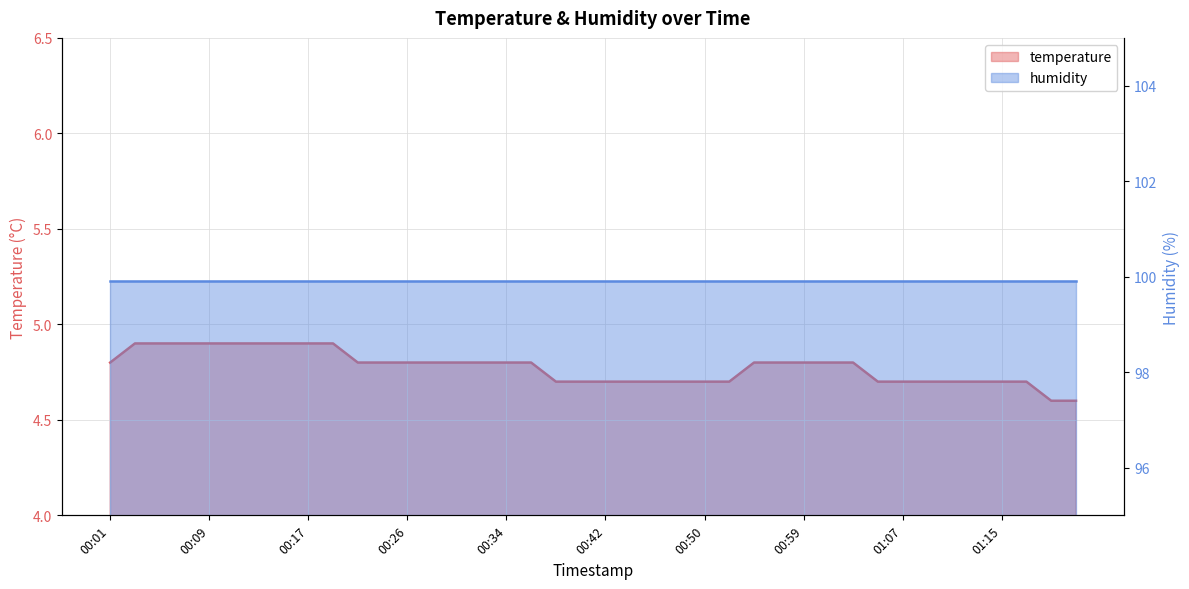

What is the difference between the maximum and minimum values?

0.3